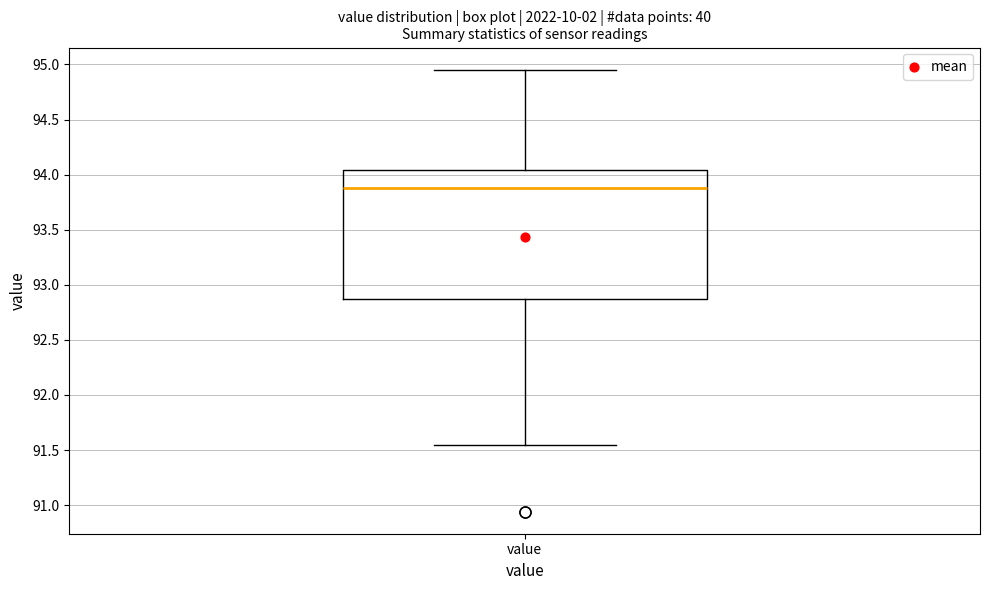

Transcribe this box plot: give where the median line is, the range the box spans, and where the two whiskers end, as read against the y-axis. The values are not printed on the chart, so give them approximately, as read against the axis.

median 93.90, box 92.85 to 94.05, whiskers 91.55 to 94.95